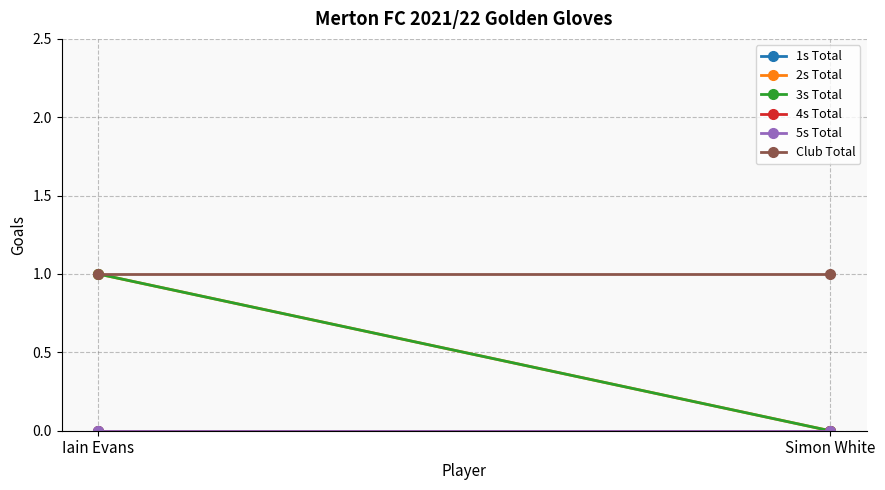

How many lines are shown in the chart?

6